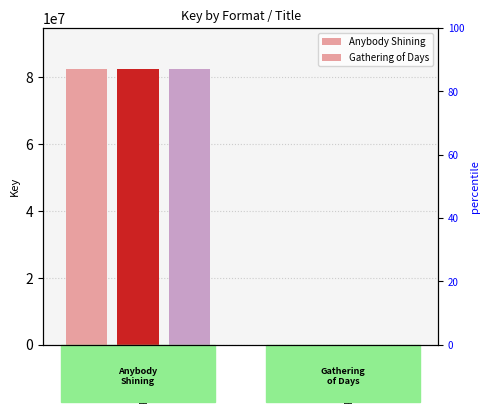

Which label corresponds to the smallest value in the chart?

Hardcover